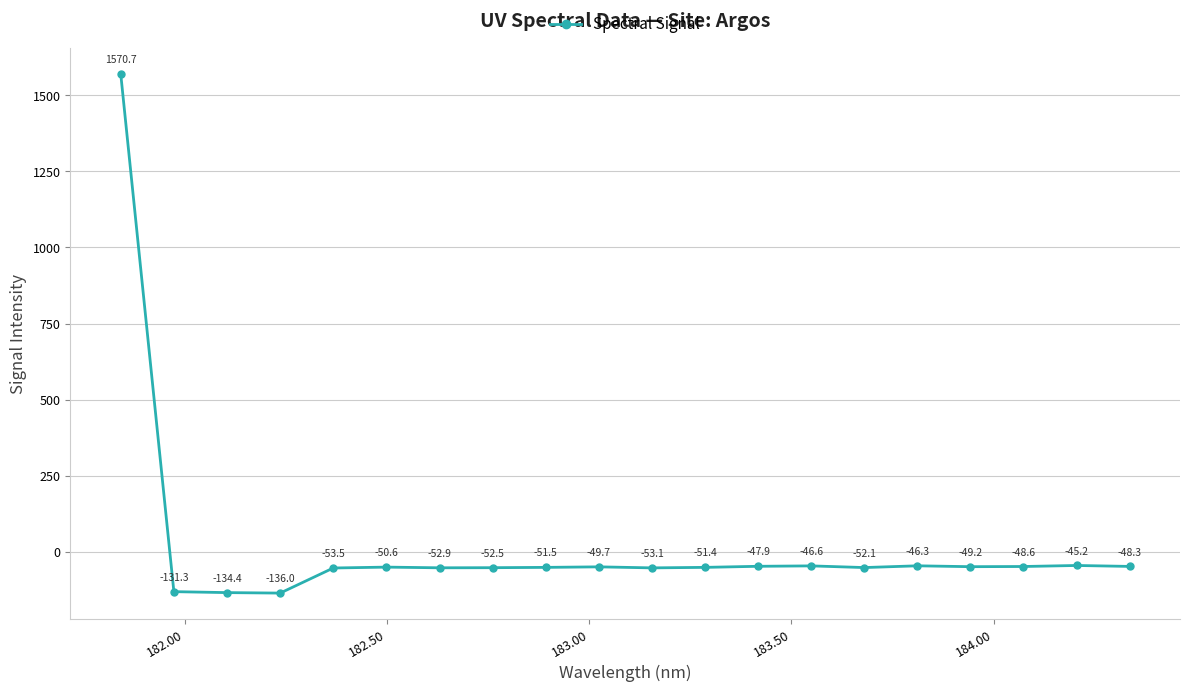

What is the value of the 6th point from the left?

-50.6